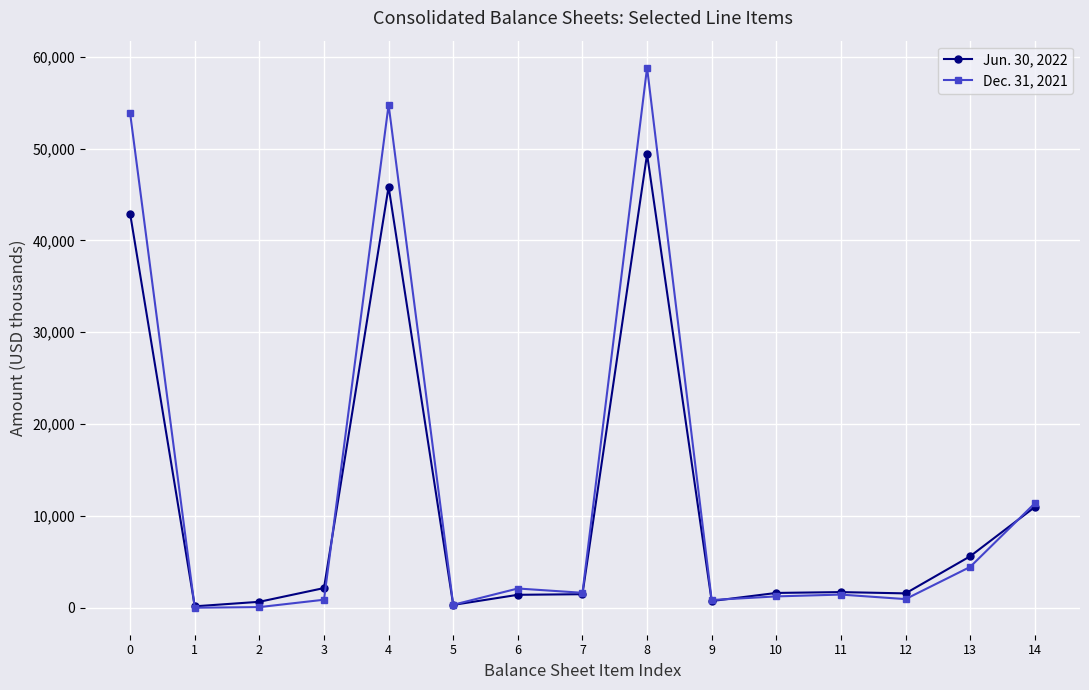

True or false: Jun. 30, 2022 has more than 0 points higher than both neighbors.

True